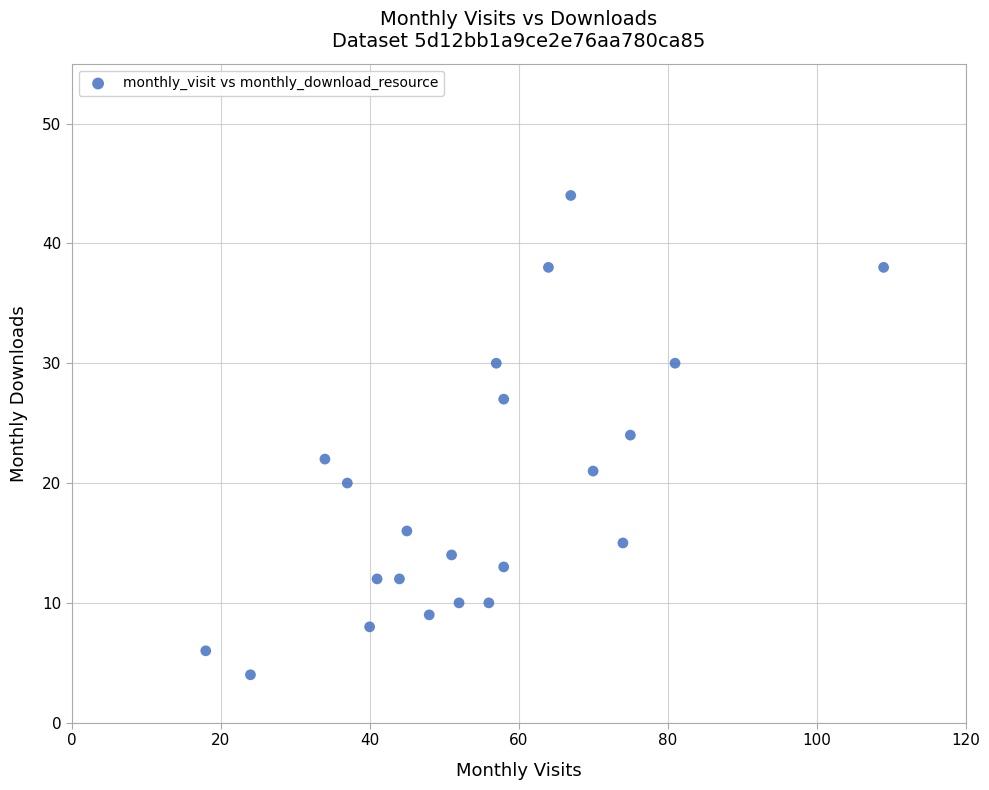

What is the range of Y values (max minus min)?

40